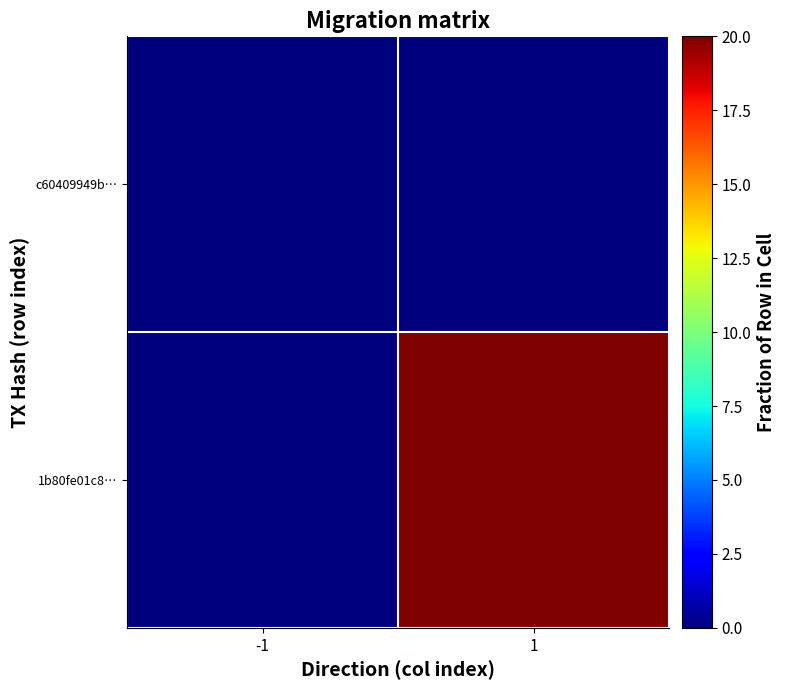

What is the total value across all series at 1?

100